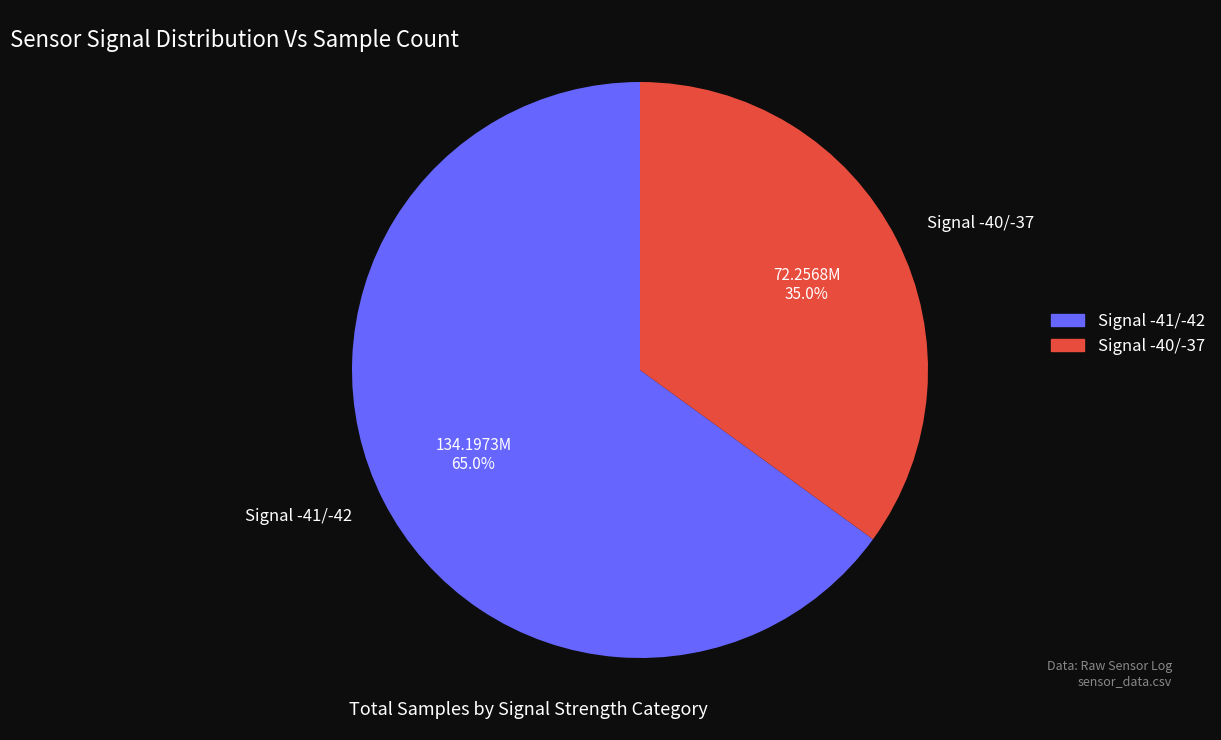

Between Signal -40/-37 and Signal -41/-42, which is larger?

Signal -41/-42